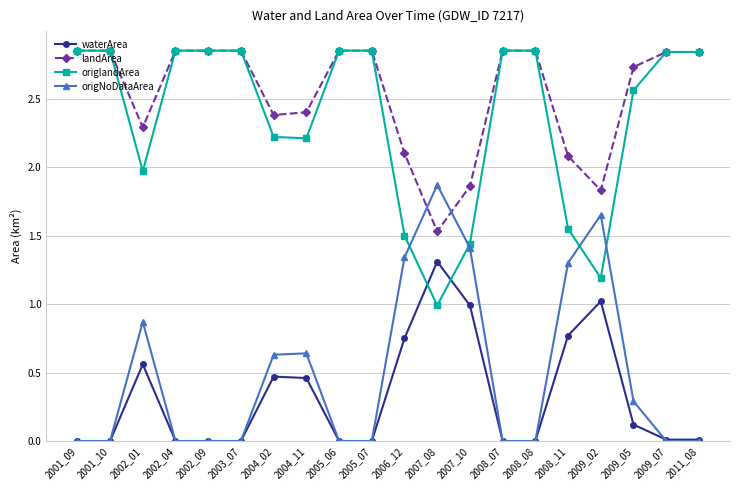

The value of origNoDataArea at 2004_11 is 0.4. True or false?

False